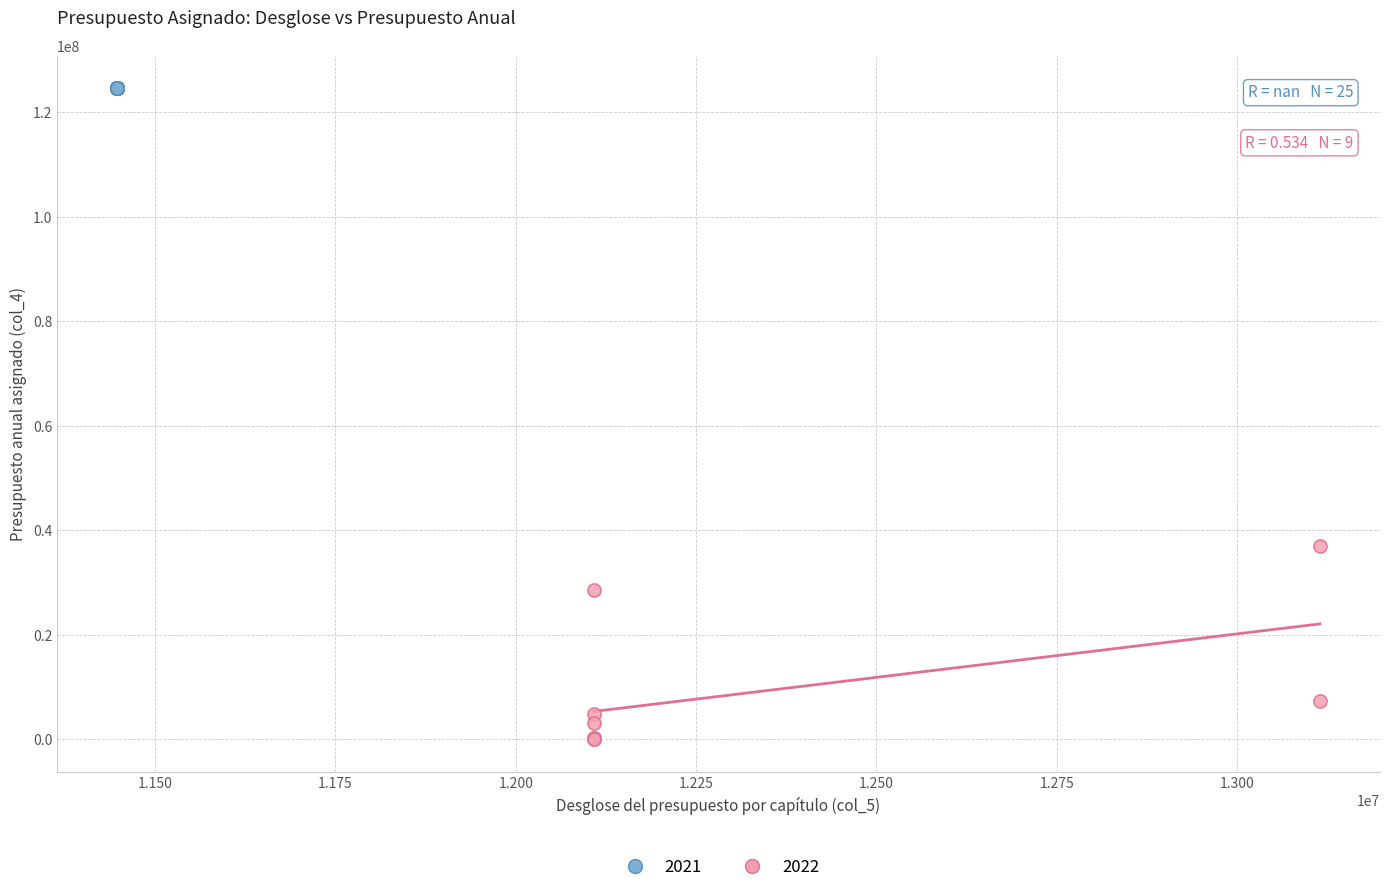

Which series reaches the minimum Y coordinate?

2022